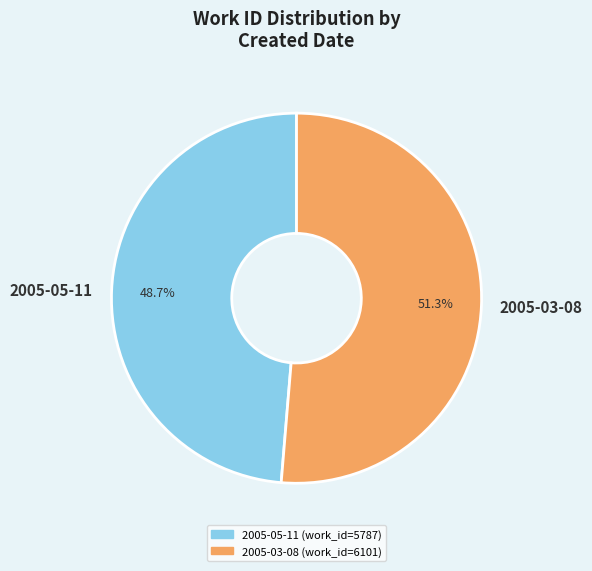

Approximately how many times larger is the value at 2005-05-11 compared to 2005-03-08?

0.9